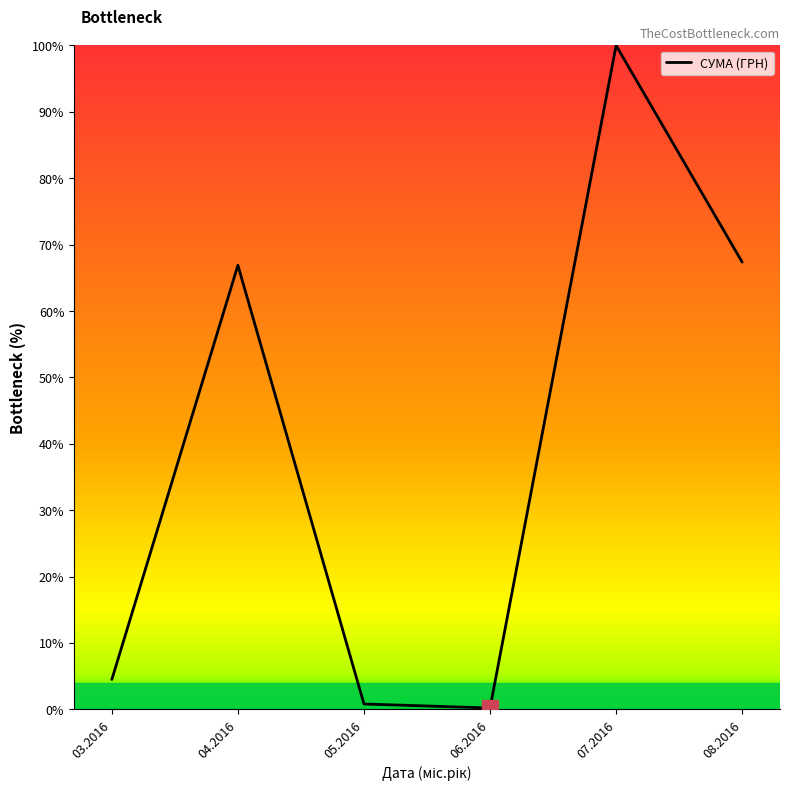

How many series are shown in this chart?

1